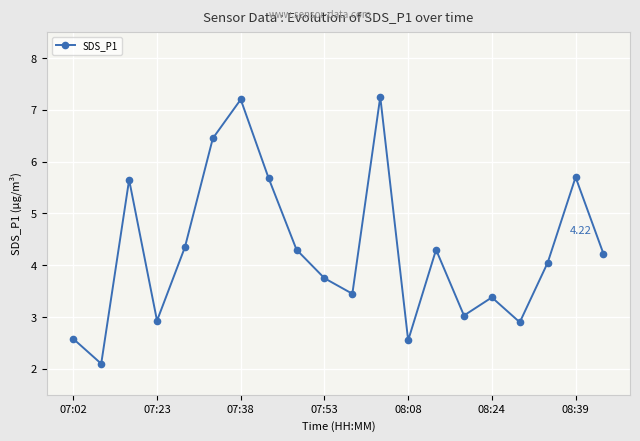

What is the sum of all values?

85.8